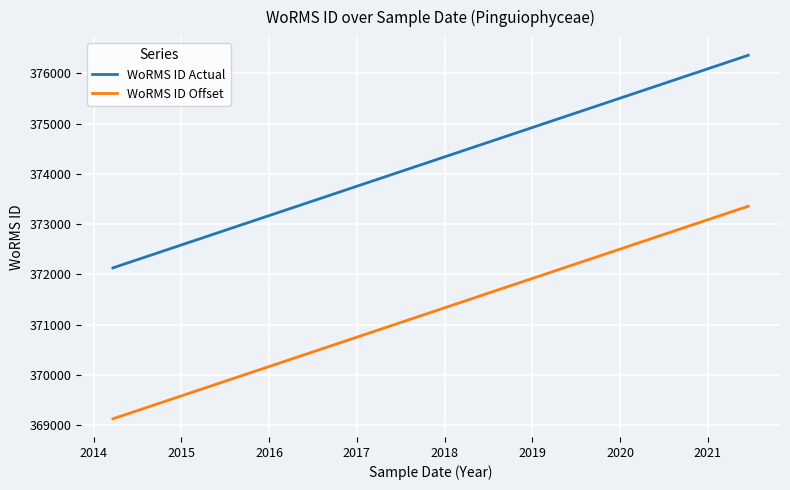

What is the value of the WoRMS ID Offset point at the 2nd from the left?

373357.0